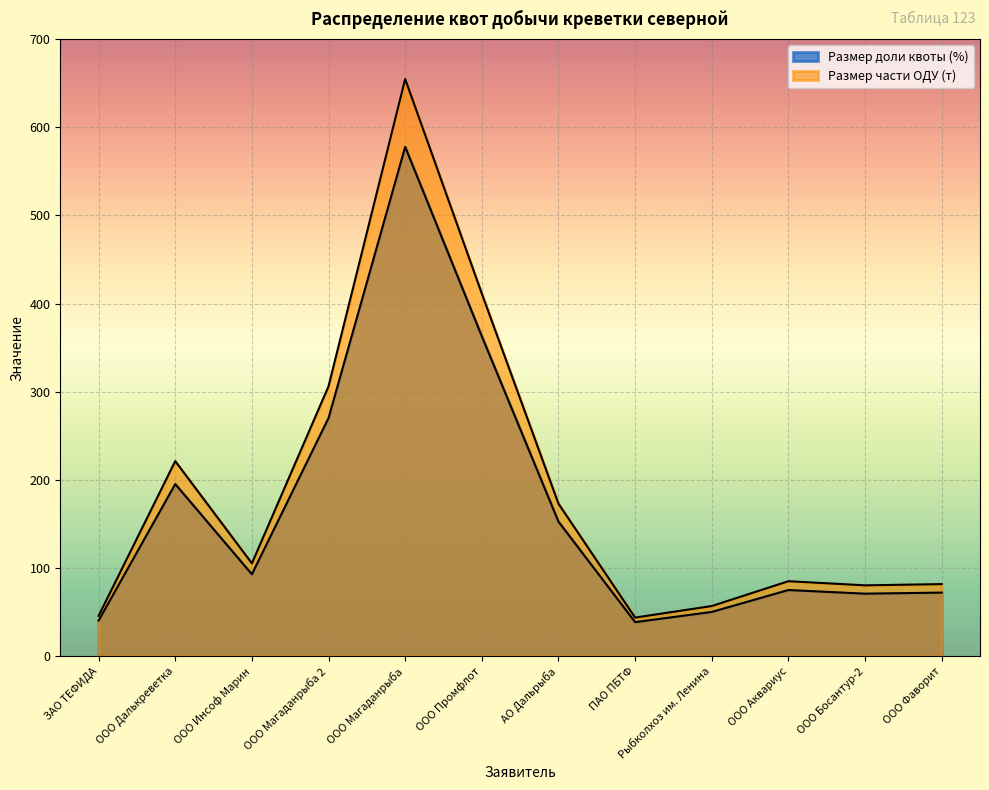

What is the highest value of the Размер доли квоты (%) series?

577.7